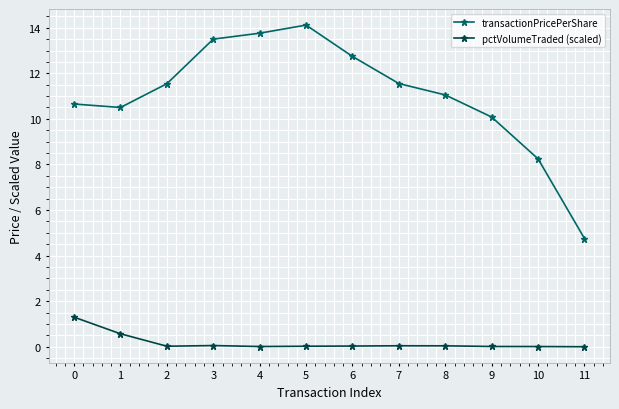

How many lines are shown in the chart?

2